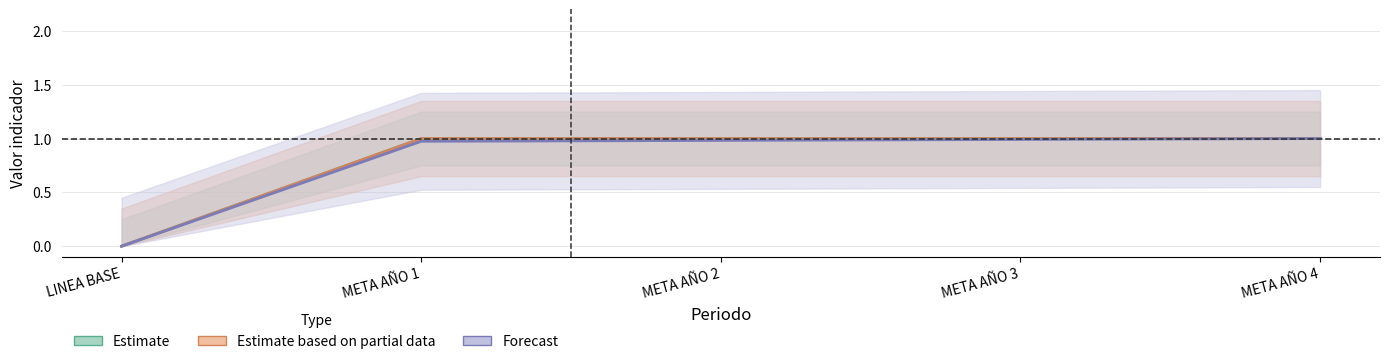

List the labels in order of CONTINUIDAD URBANA (Horas/dia) value, largest first.

META AÑO 1, META AÑO 2, META AÑO 3, META AÑO 4, LINEA BASE